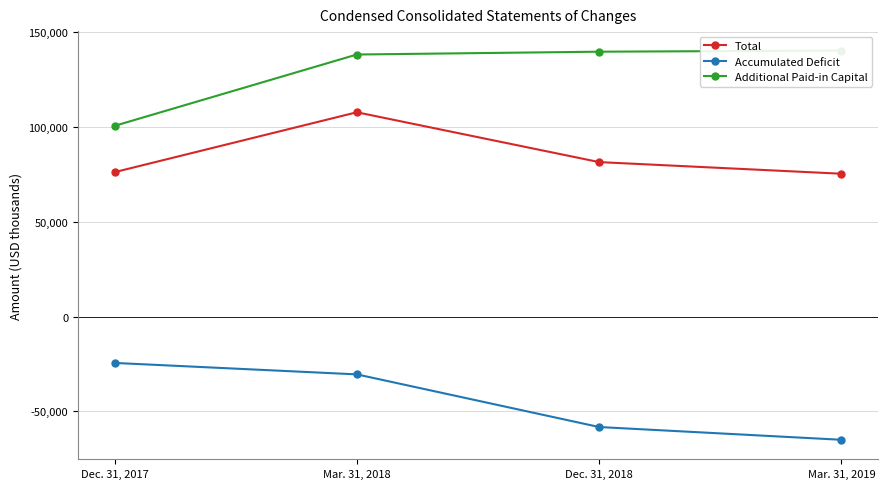

True or false: Additional Paid-in Capital and Accumulated Deficit intersect in this chart.

False